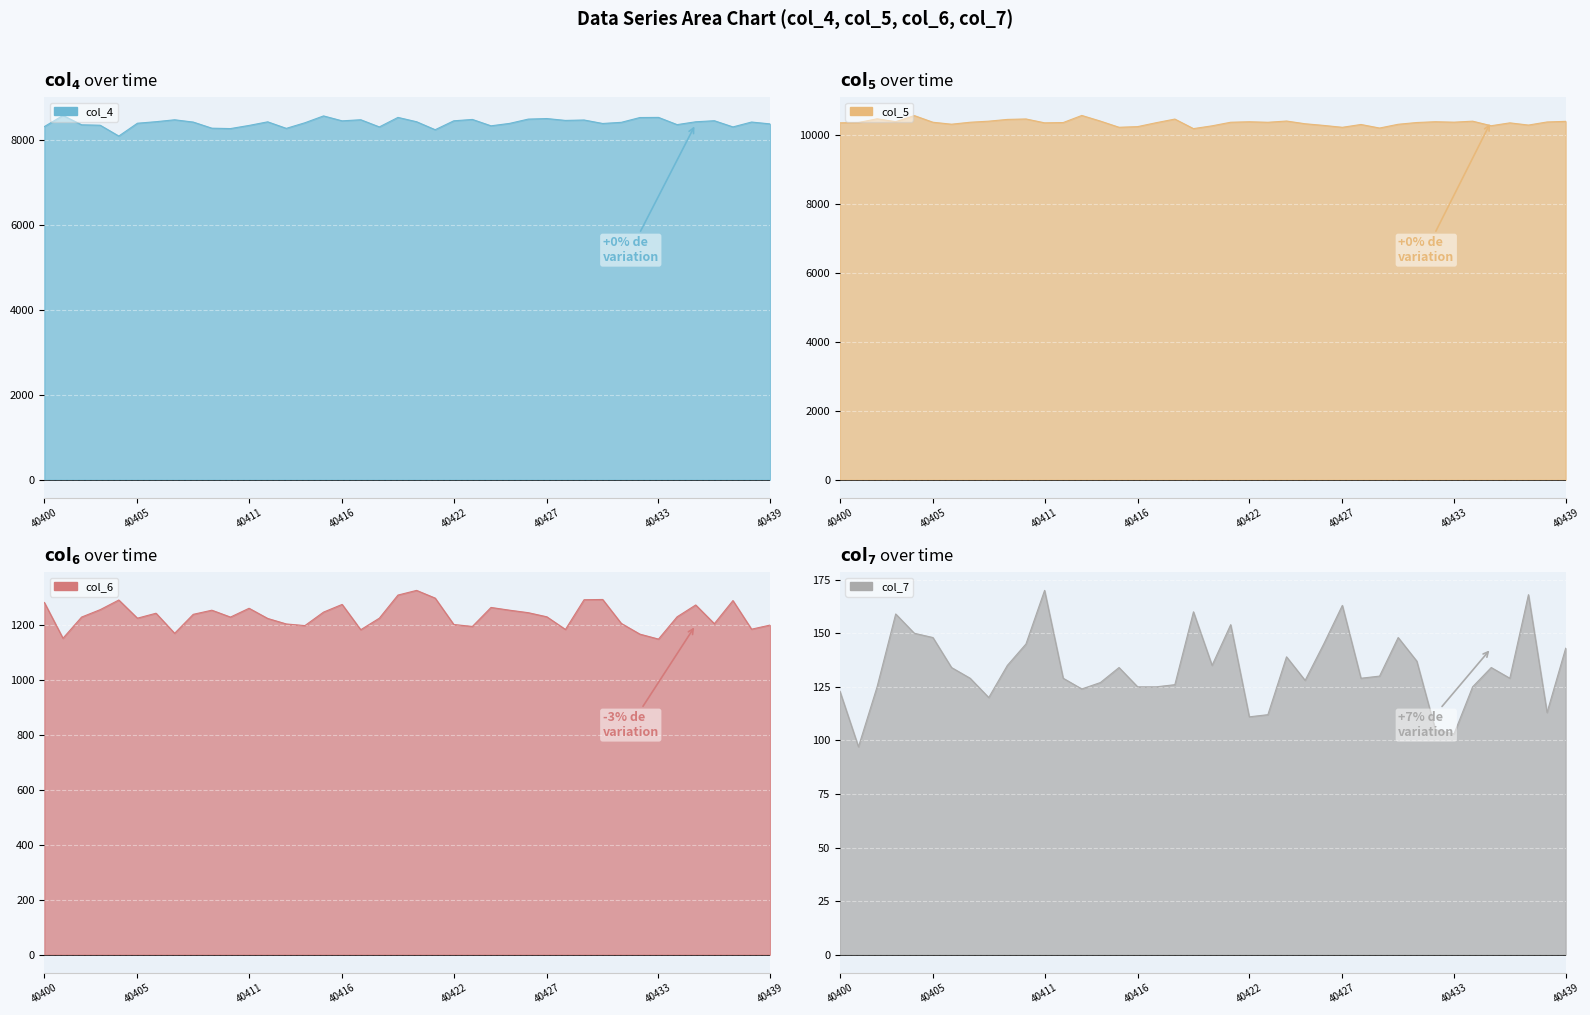

True or false: col_4 and col_7 intersect in this chart.

False